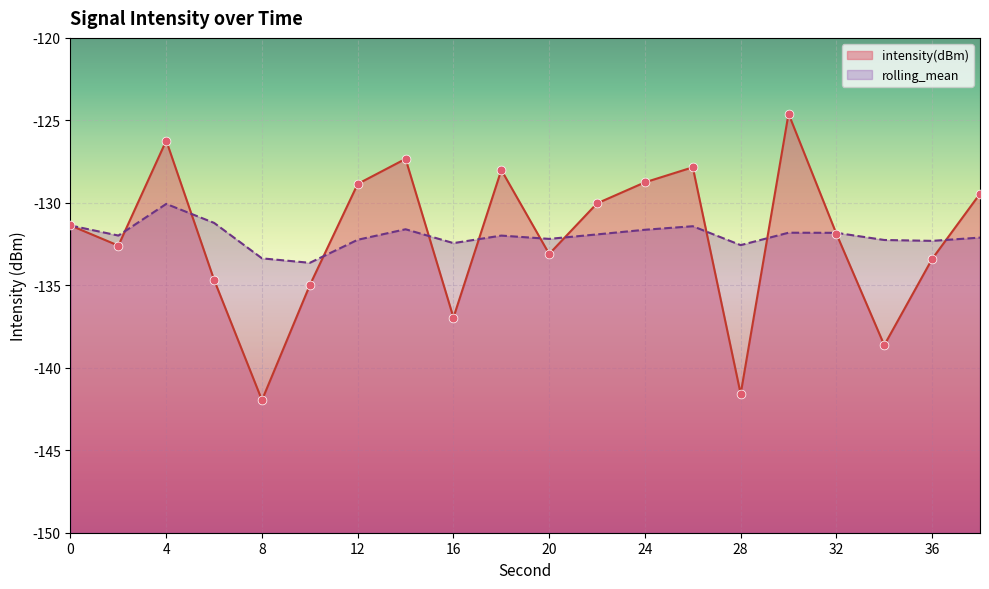

Which series has the largest total across all categories?

rolling_mean